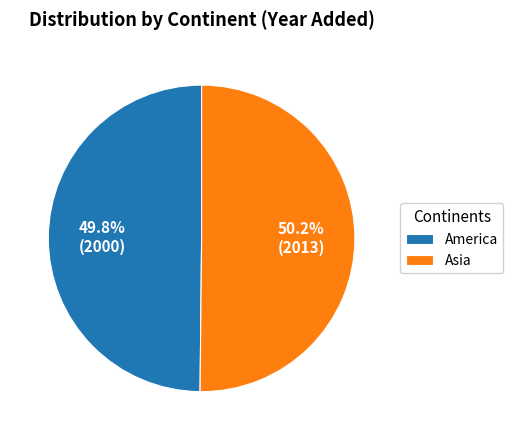

Count the number of slices in the pie.

2